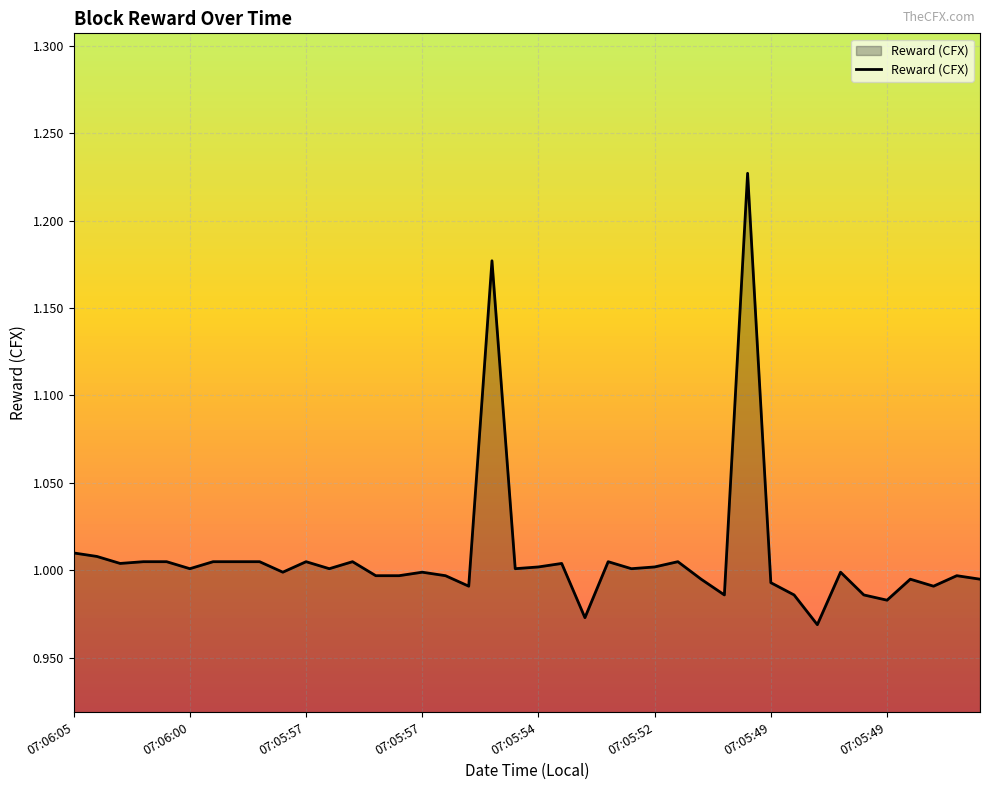

What is the difference between the maximum and minimum values?

0.3